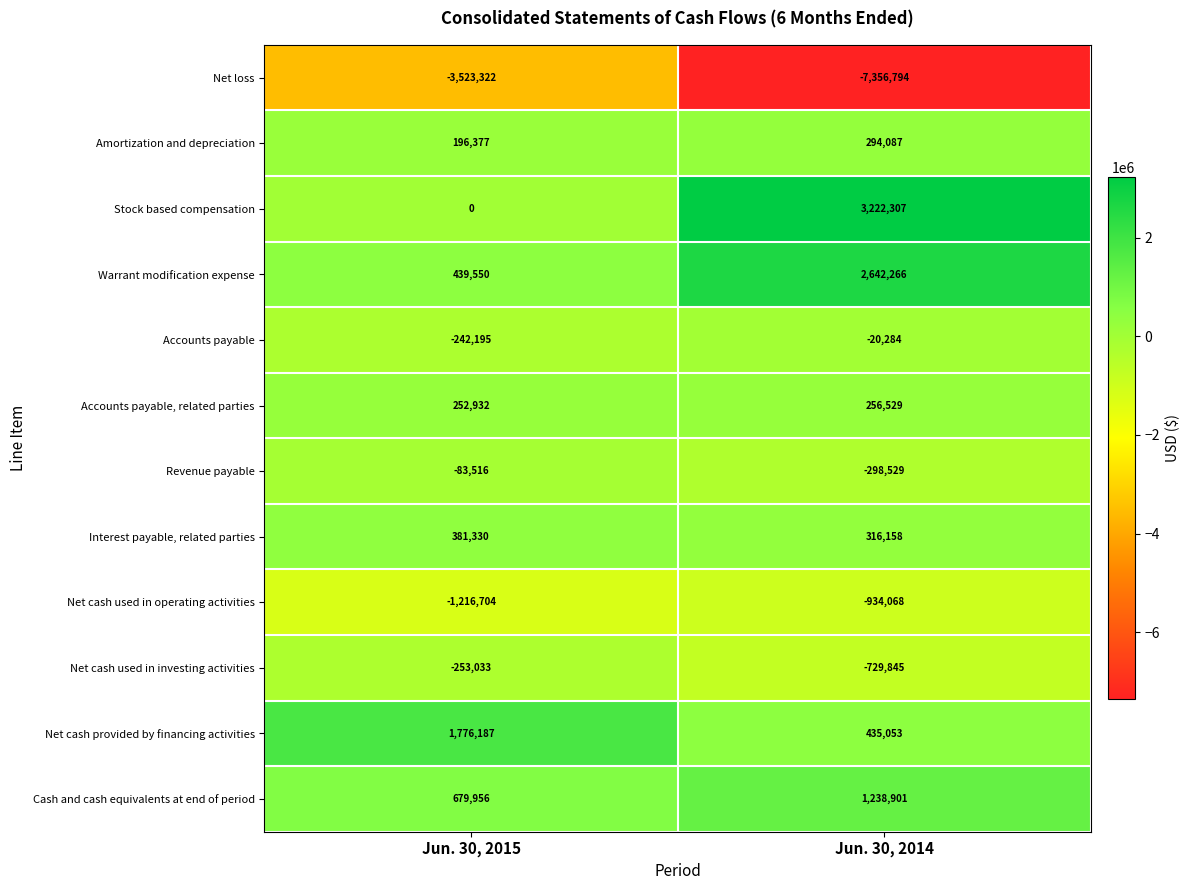

What is the total value across all series at Jun. 30, 2014?

-934219